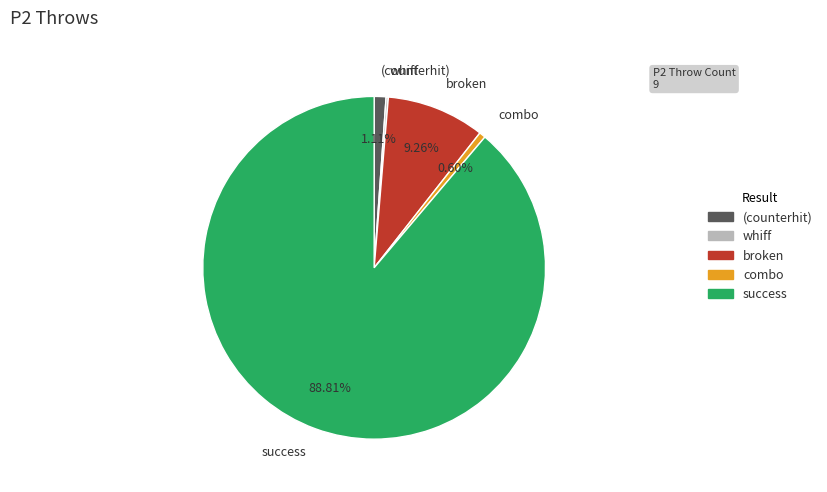

Is the sum of (counterhit) and success greater than half?

Yes